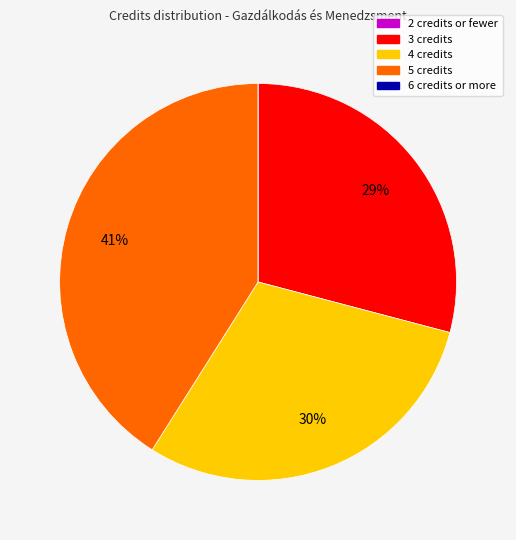

Does any single category account for the majority?

No